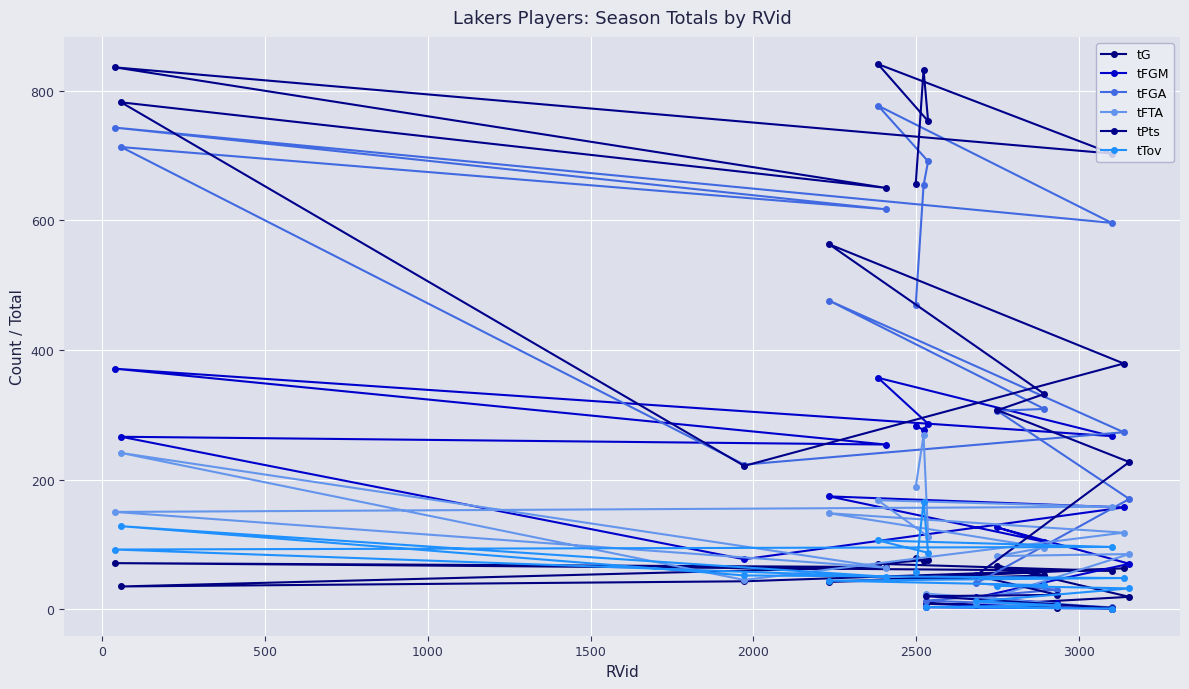

True or false: tG has more than 0 points higher than both neighbors.

True